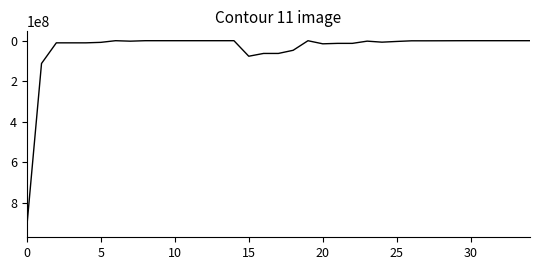

How many lines are shown in the chart?

1